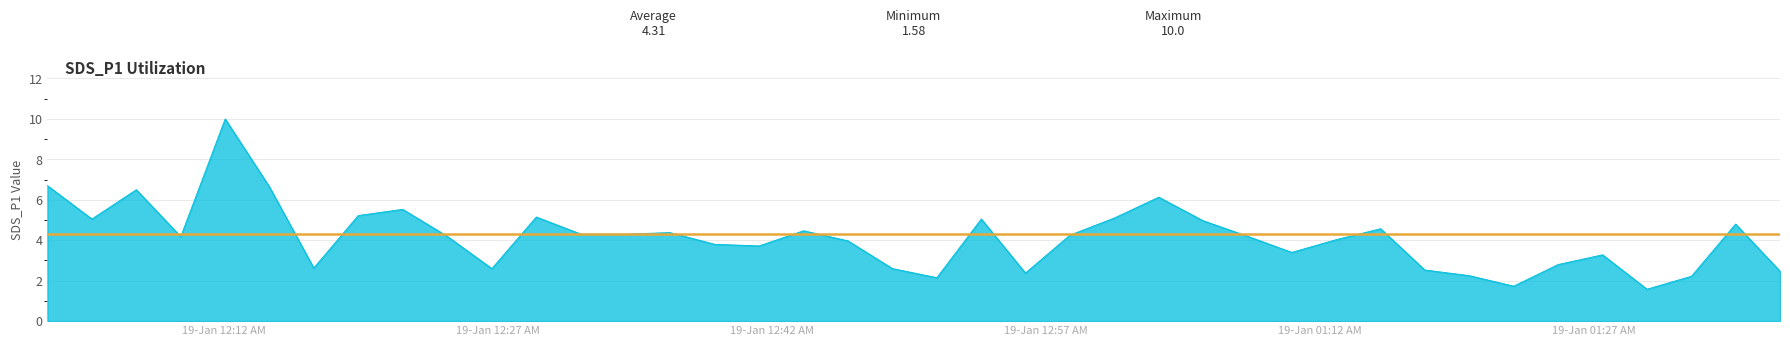

What is the smallest value displayed?

1.6